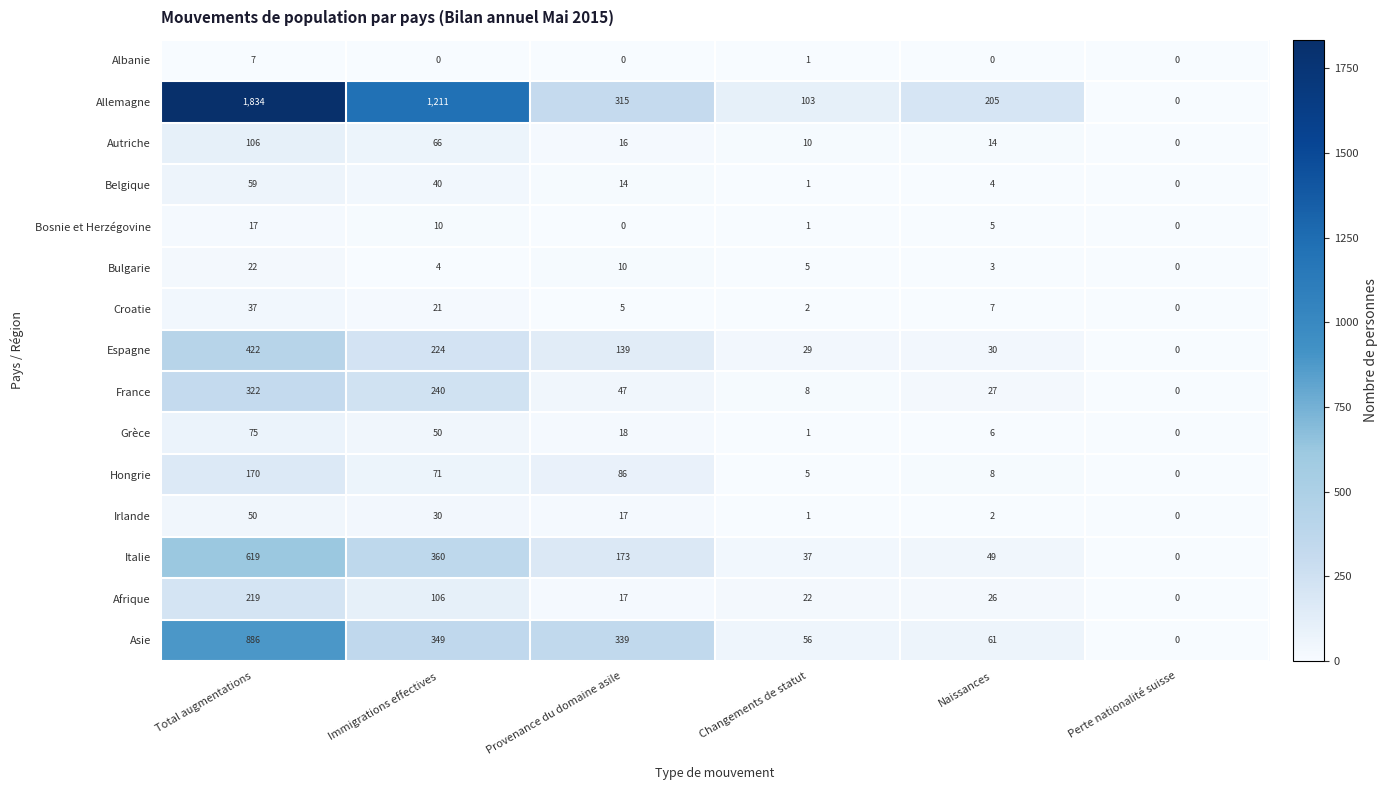

Count the number of data series in this chart.

15